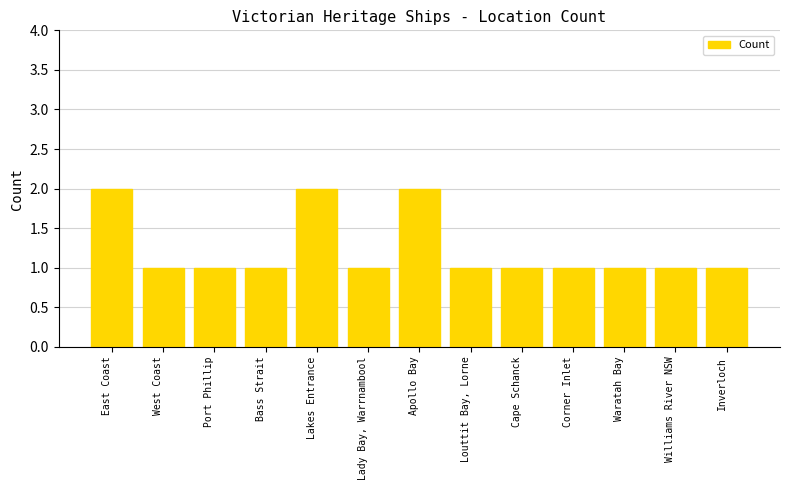

Reading right to left, list all the values displayed in this chart.

1	1	1	1	1	1	2	1	2	1	1	1	2